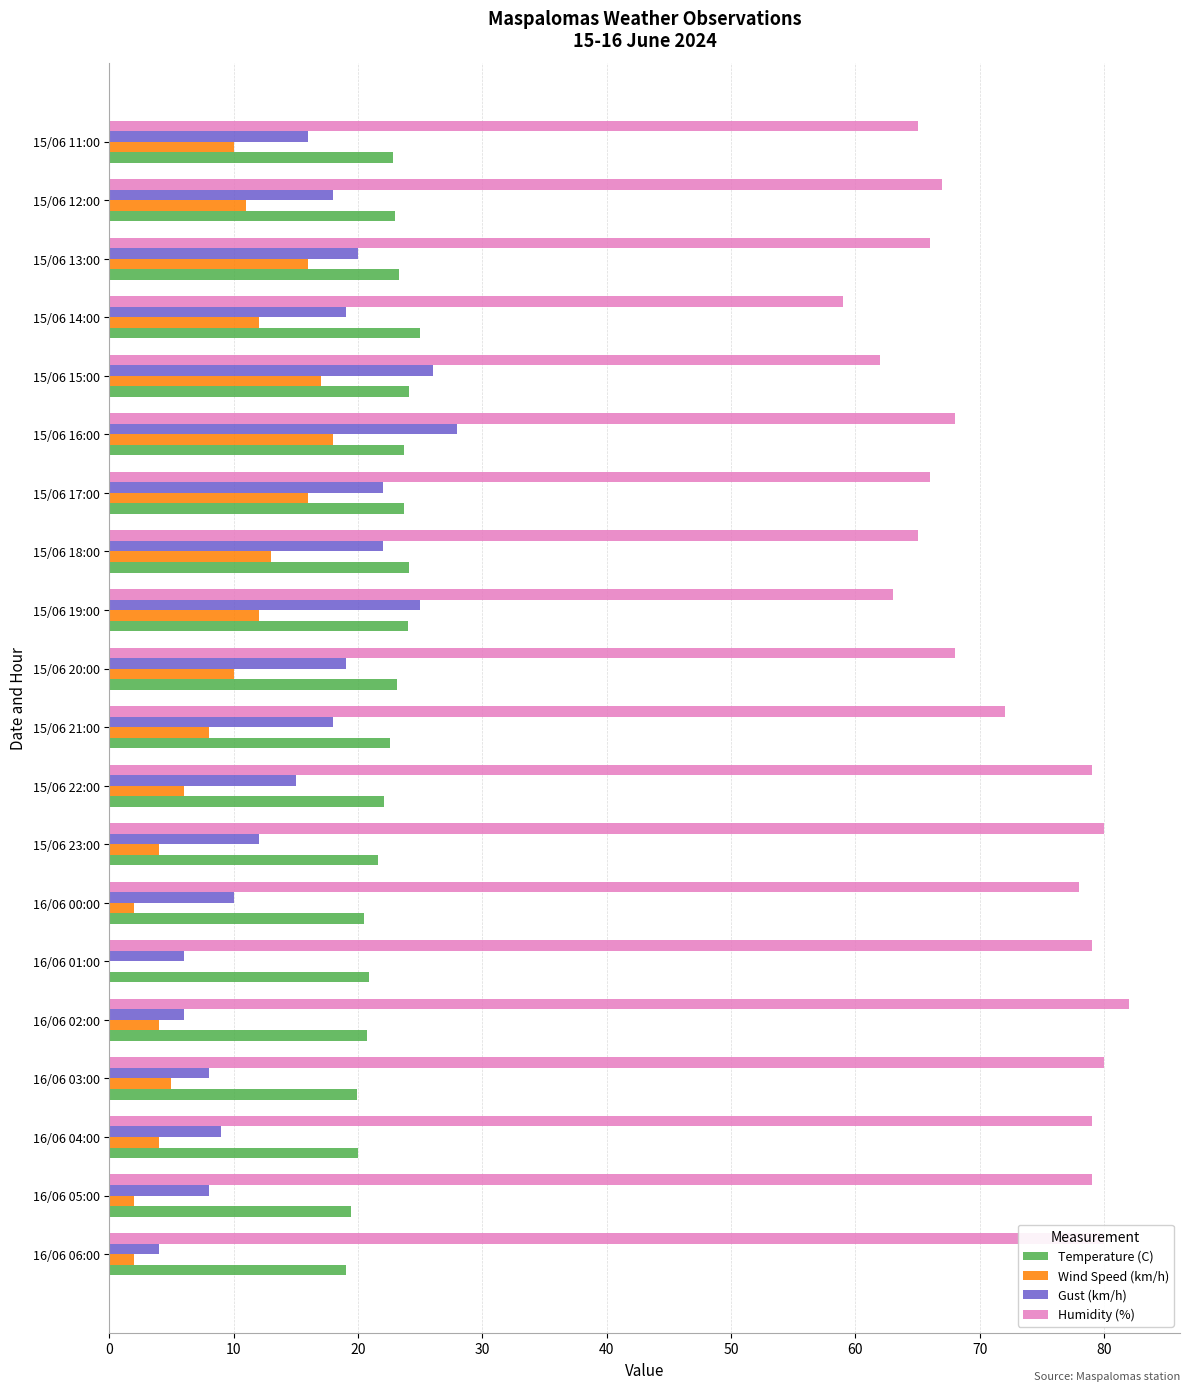

Is it true that Humidity (%) equals 50.0 at 16/06 01:00?

False